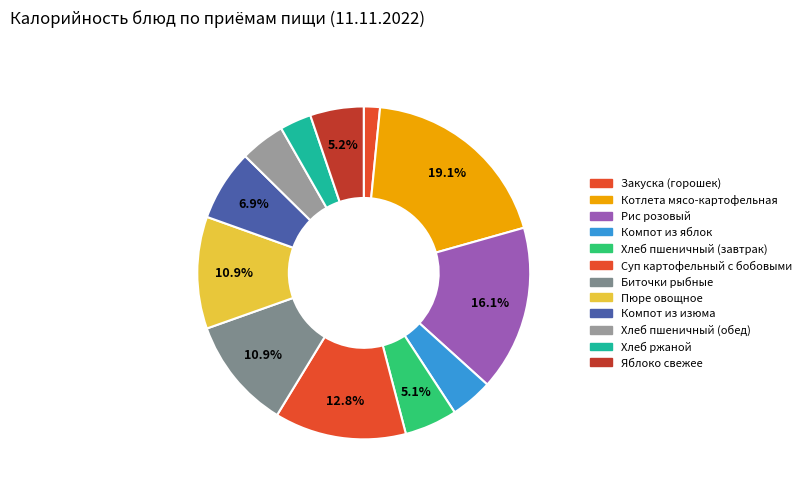

How many slices are in this pie chart?

12